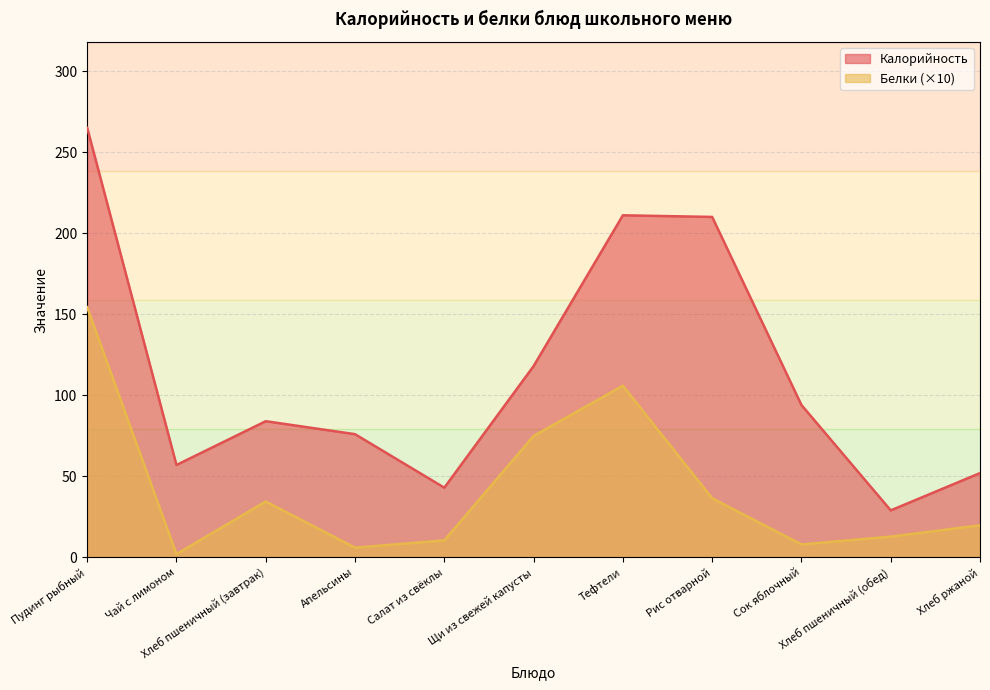

True or false: Белки and Калорийность cross at least once.

False